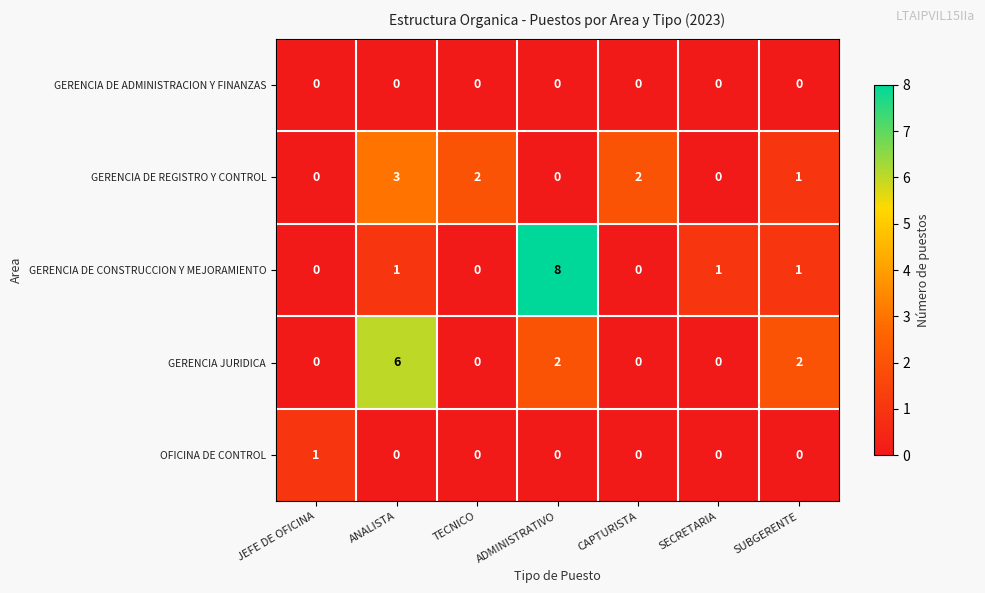

At which category does the chart reach its peak across all series?

ADMINISTRATIVO